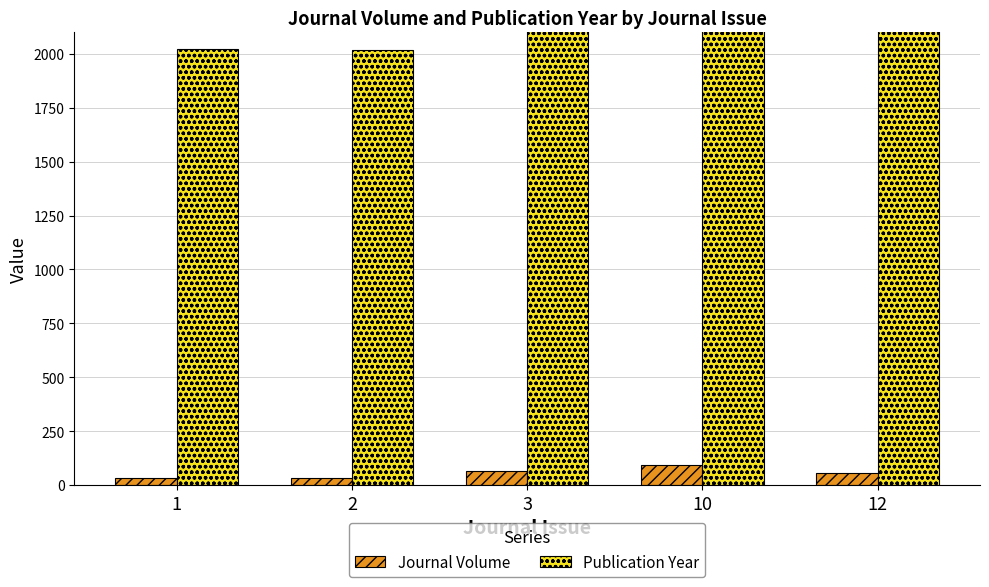

What is the total value across all series at 2?

2050